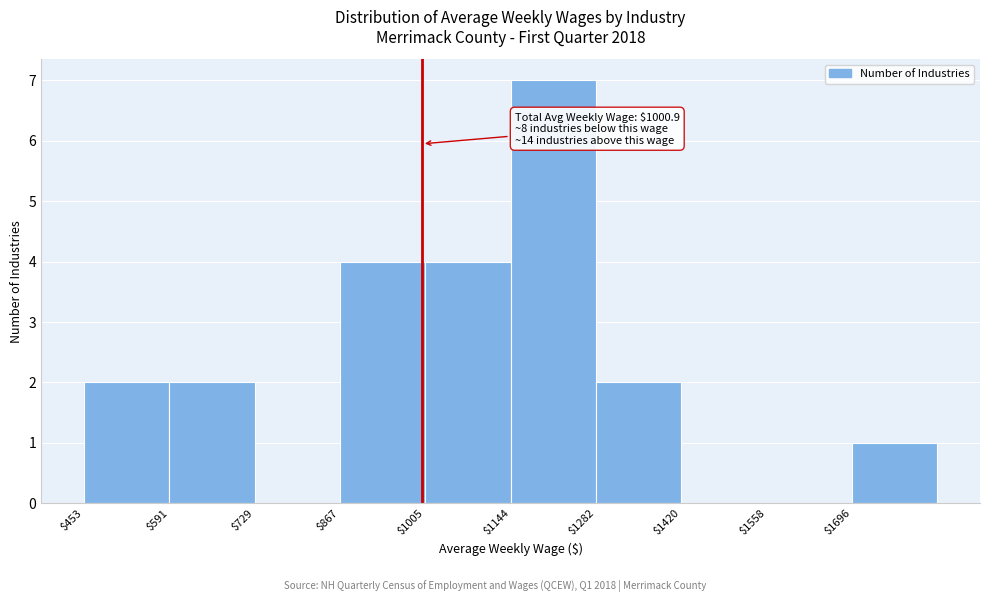

Which range on the x-axis has the tallest bar?

1140 to 1280